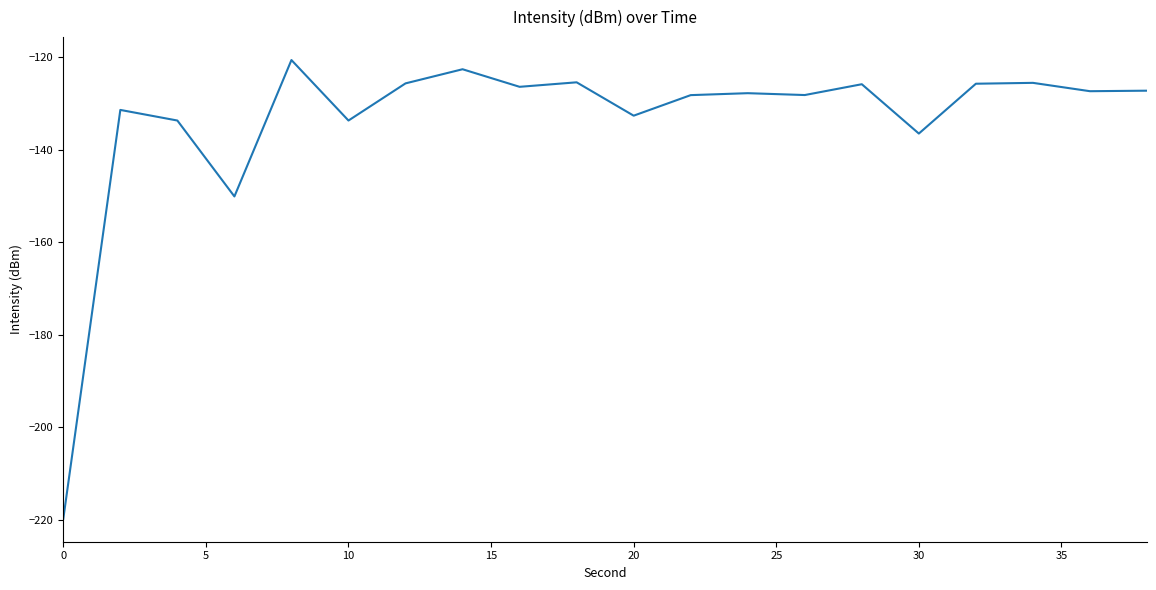

What is the maximum value shown in the chart?

-120.7